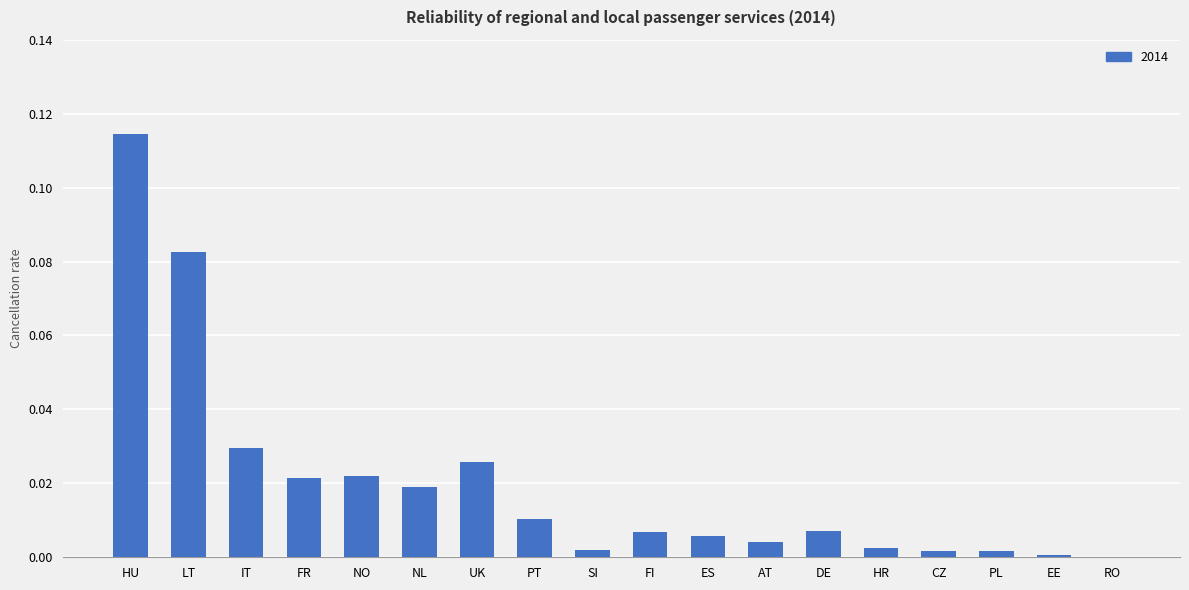

Which category has the highest value across all series?

HU